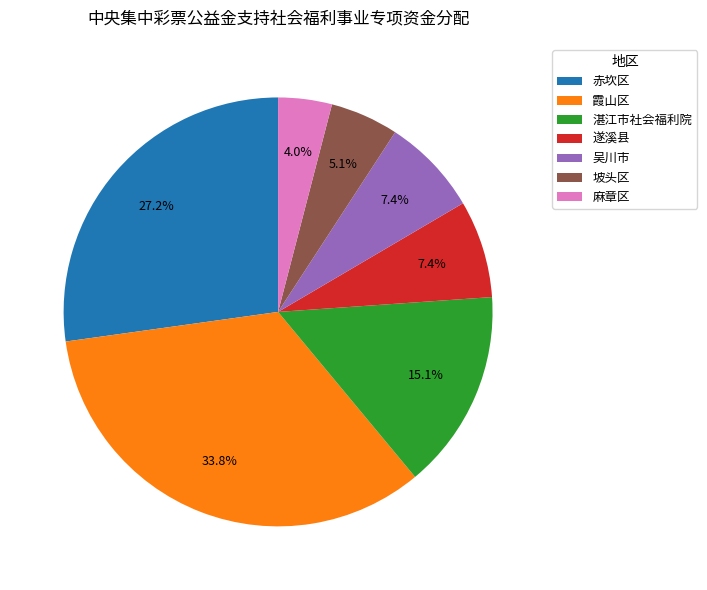

How much of the chart is everything except 霞山区?

66.2%